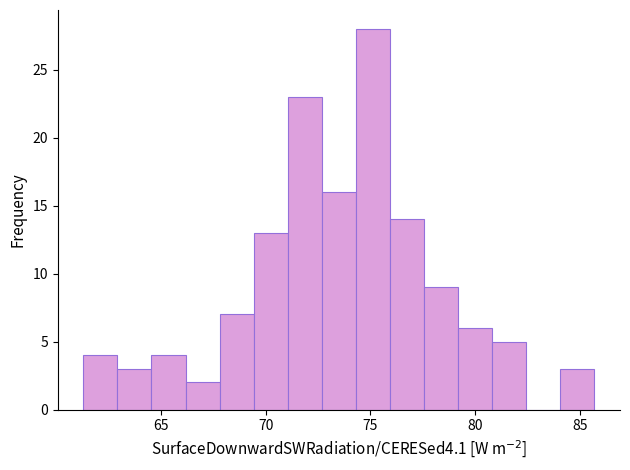

Around what value on the x-axis is the tallest bar? Give the approximate position of its centre, as read against the axis.

75.0